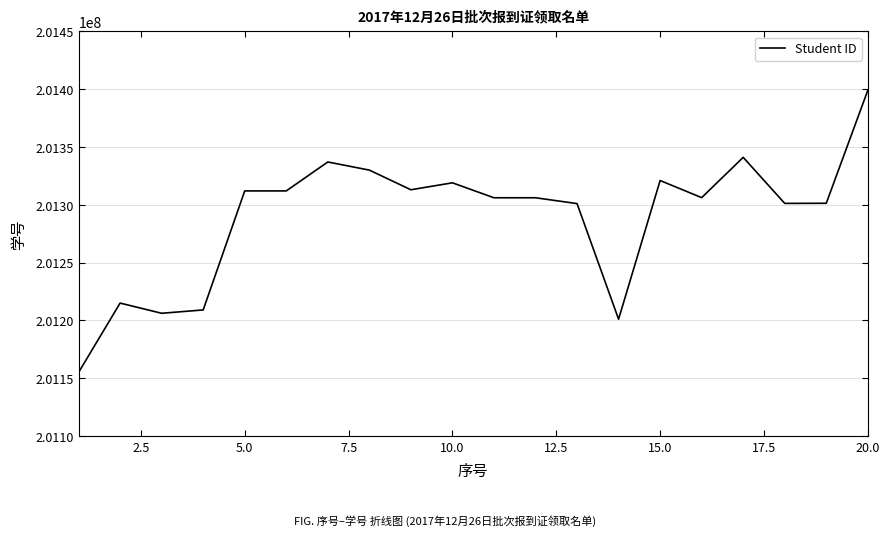

What is the difference between the maximum and minimum values?

244006